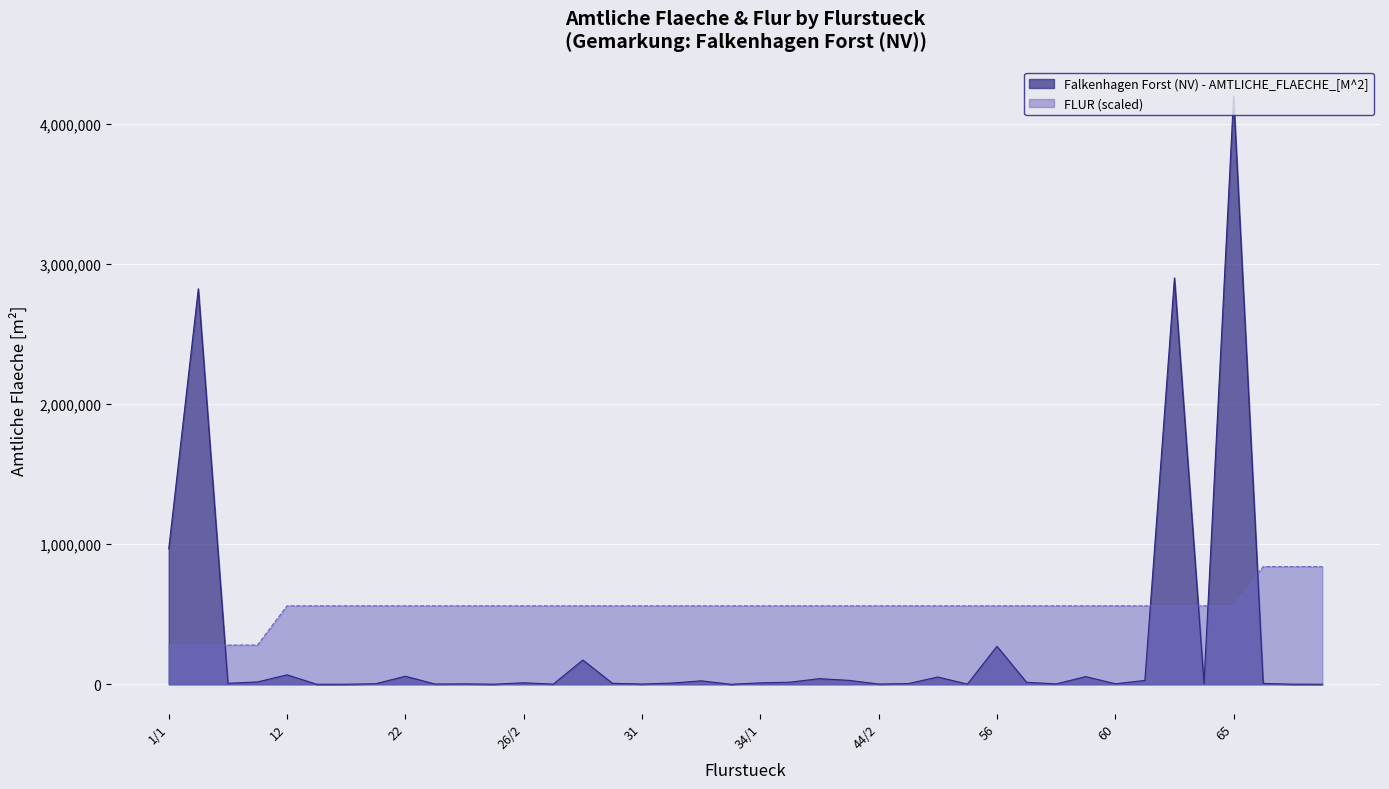

Which has a higher value, 57 or 35/2?

35/2